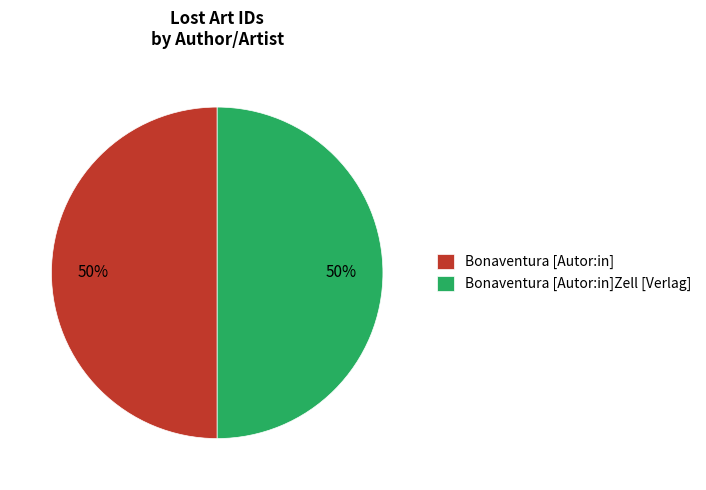

Approximately how many times larger is the value at Bonaventura [Autor:in] compared to Bonaventura [Autor:in]Zell [Verlag]?

1.0